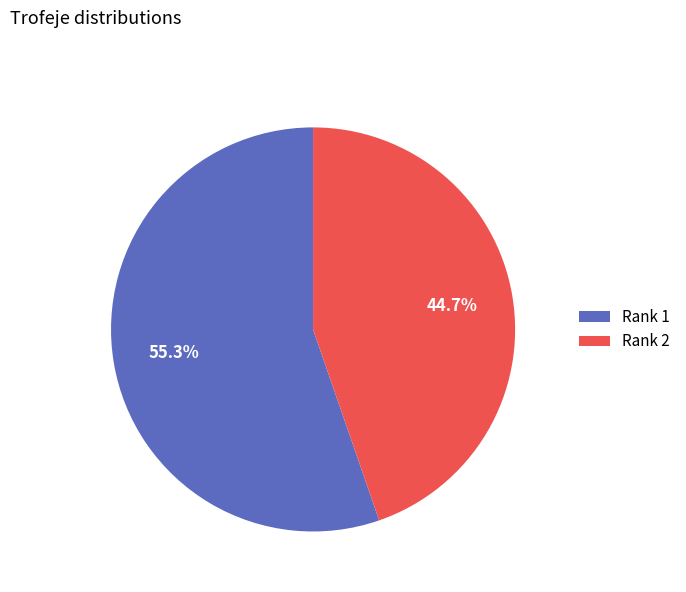

What is the smallest slice in the pie chart?

Rank 2